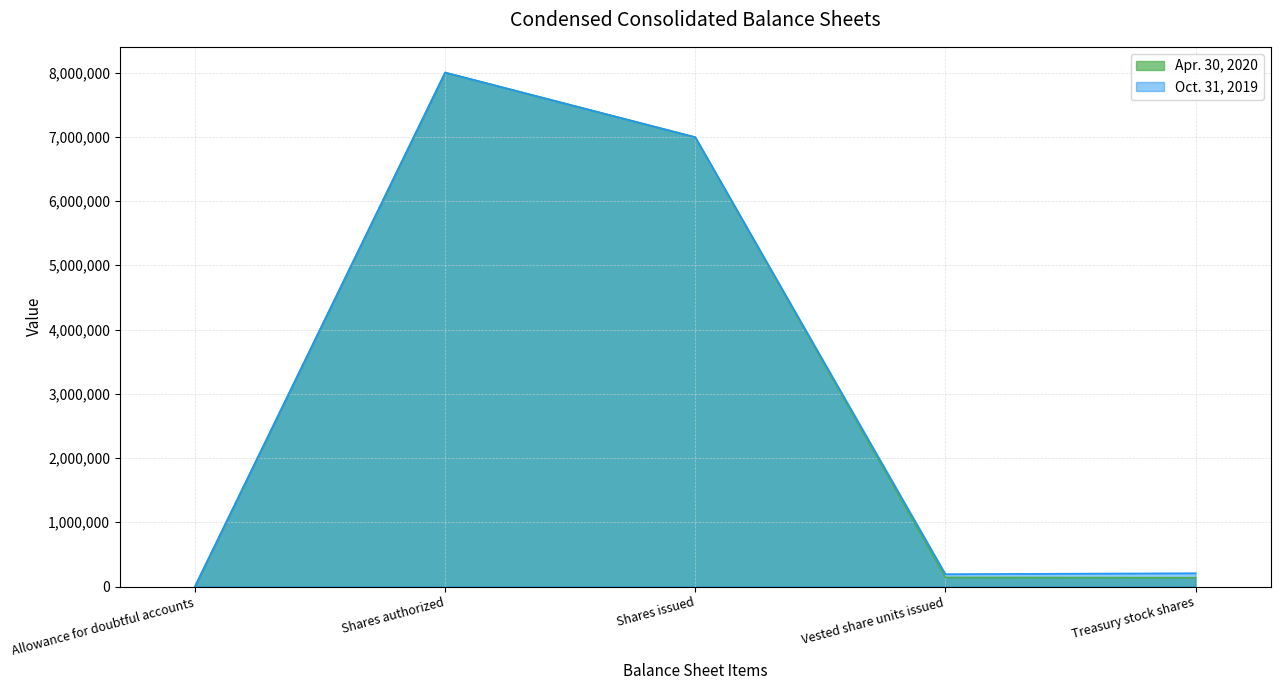

Reading right to left, list all the values displayed in this chart.

Apr. 30, 2020: 136501	141057	6993152	8000000	959
Oct. 31, 2019: 206408	192122	6993152	8000000	379